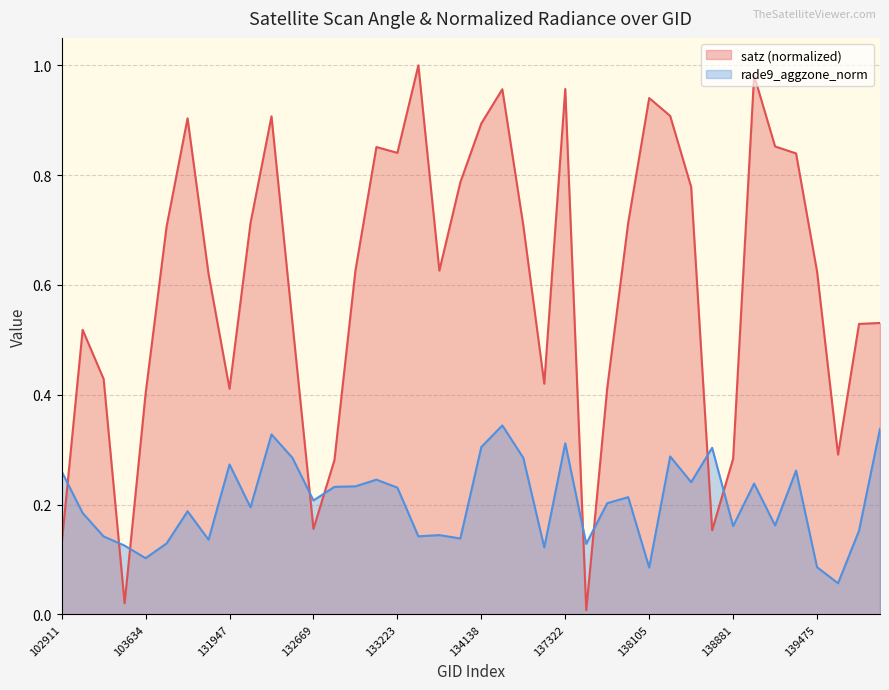

How many lines are shown in the chart?

2